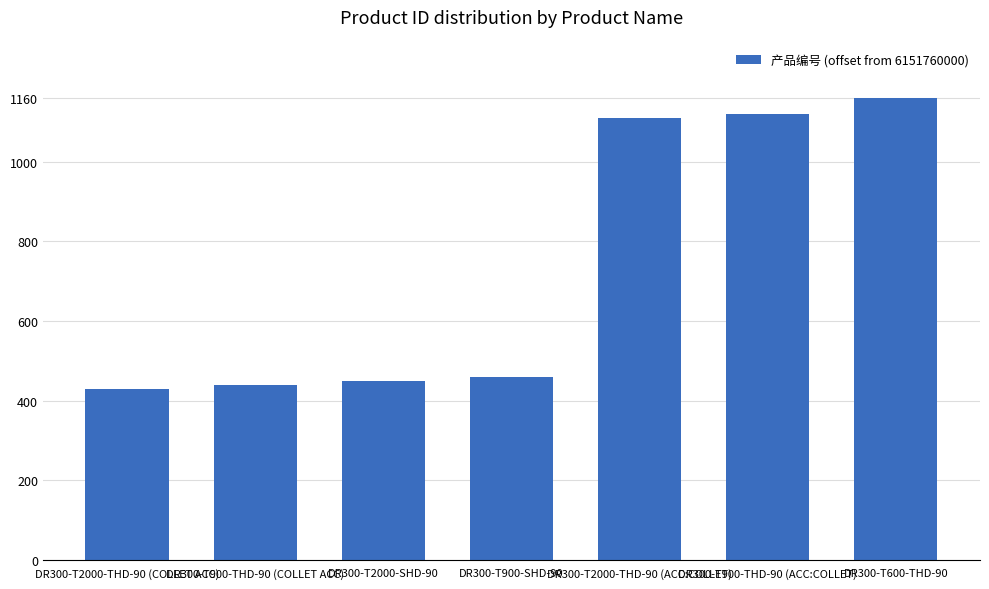

Where is the data nearest to the value 795?

DR300-T2000-THD-90 (ACC:COLLET)